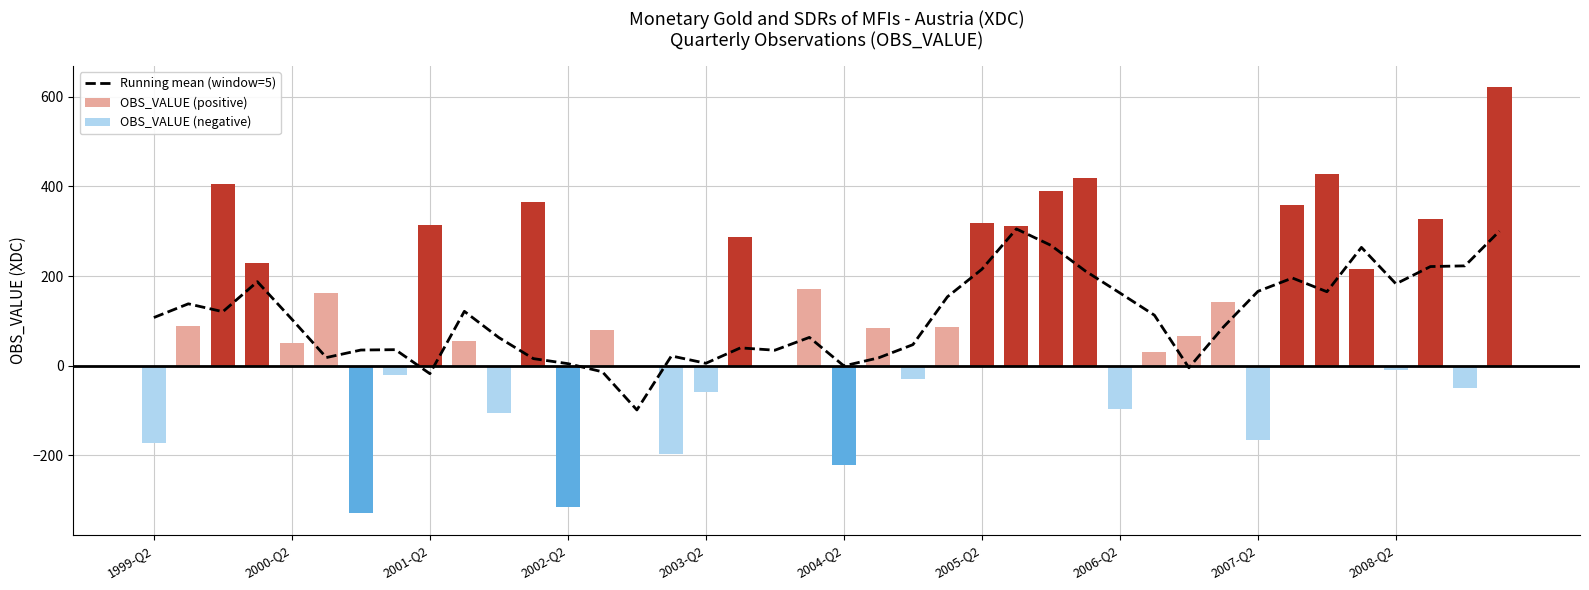

True or false: OBS_VALUE (negative) has a value of -102.8 at 13.

False